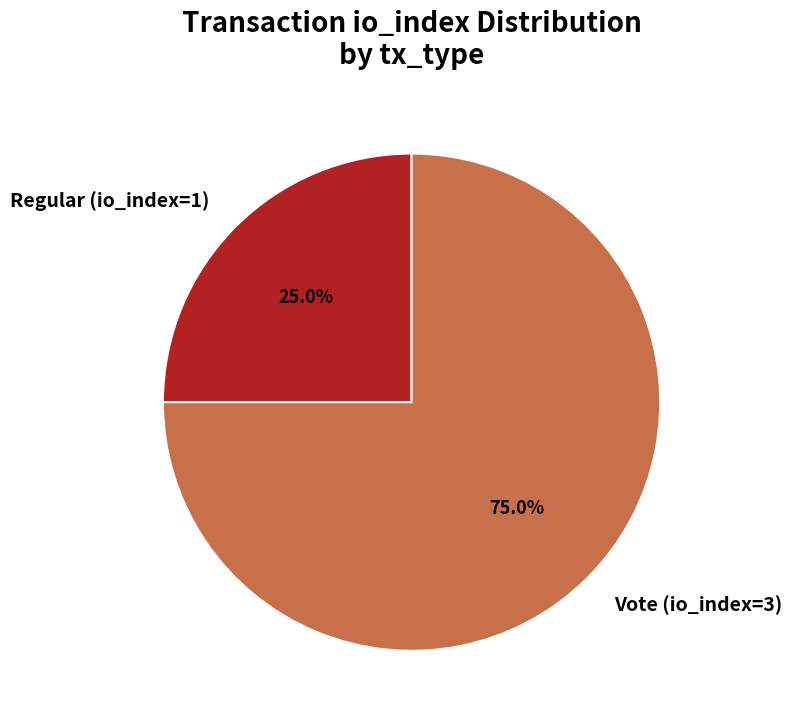

How many slices are in this pie chart?

2